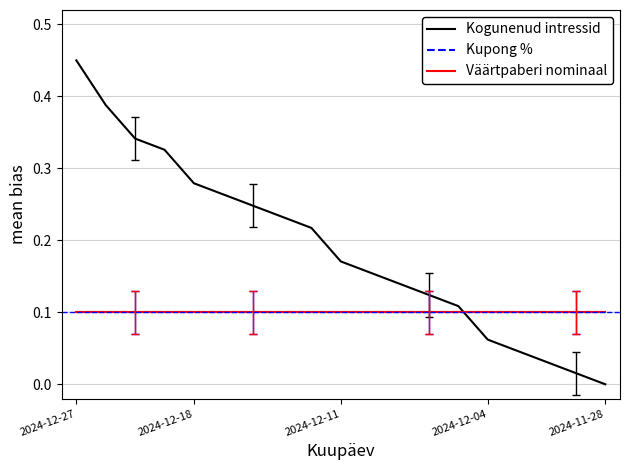

How many times do Kupong % and Kogunenud intressid cross each other?

1